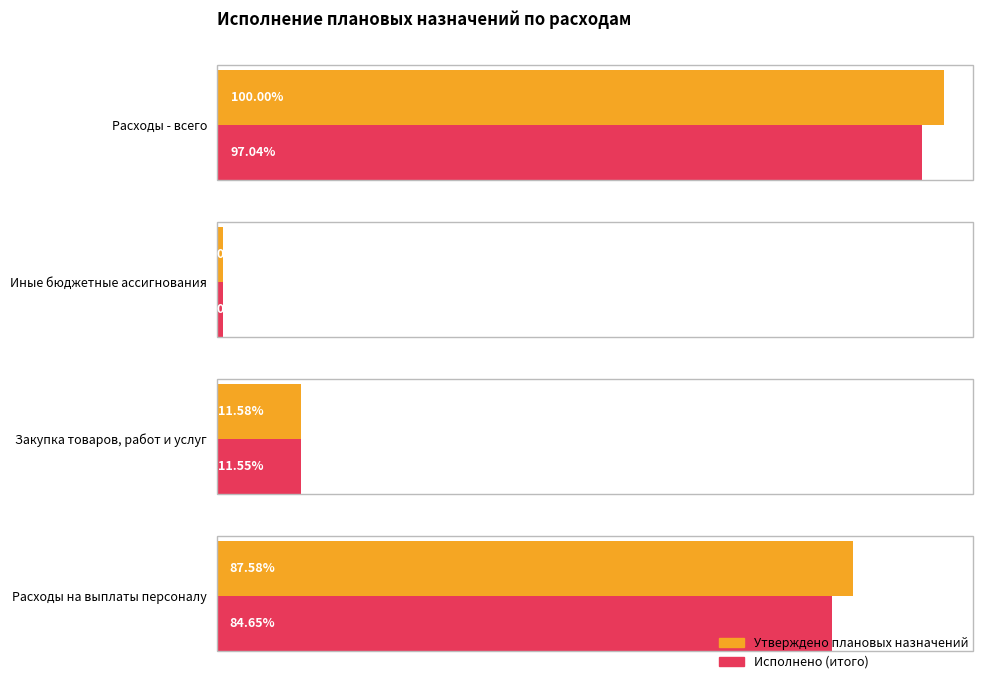

What are all the series names shown in the legend?

Утверждено плановых назначений, Исполнено (итого)